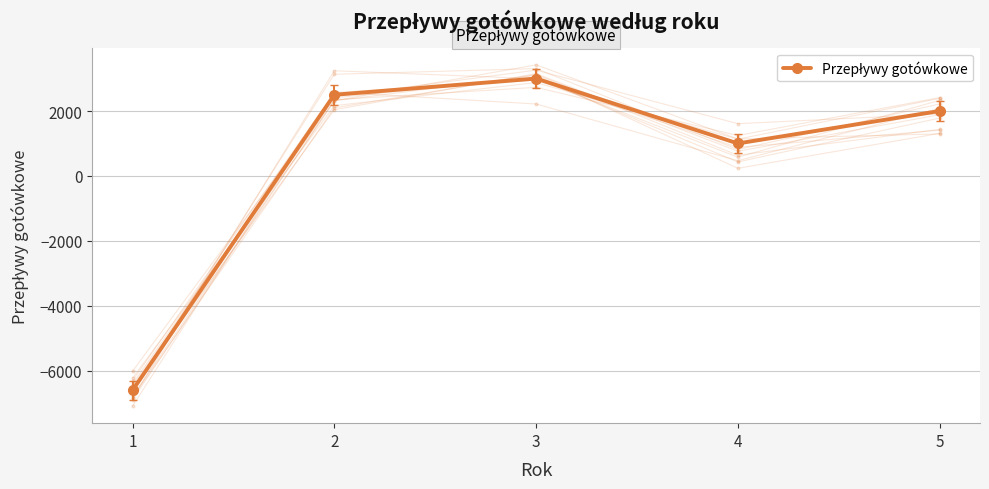

How many interior local peaks (higher than both neighbors) does the data have?

1